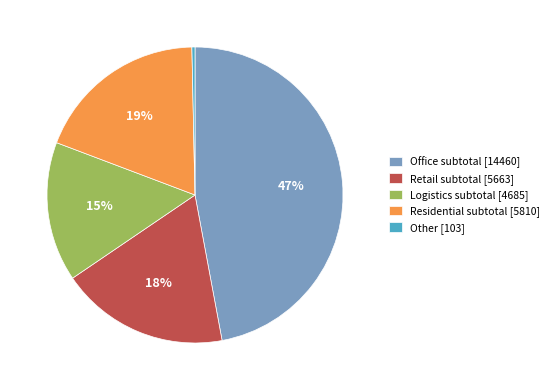

Does any single category account for the majority?

No